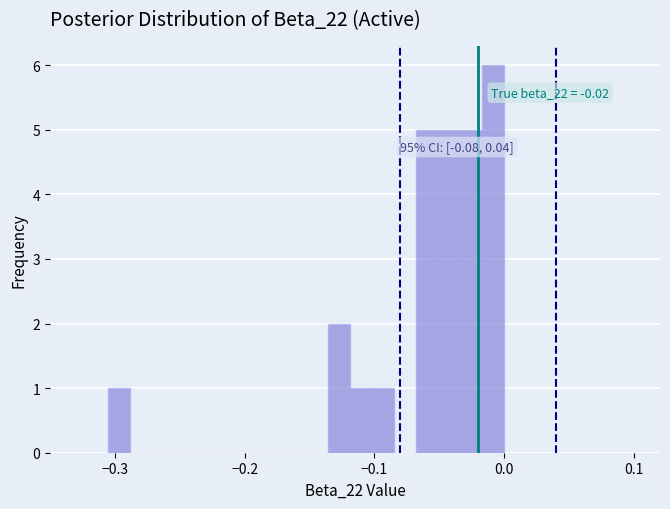

Around what value on the x-axis is the tallest bar? Give the approximate position of its centre, as read against the axis.

-0.01